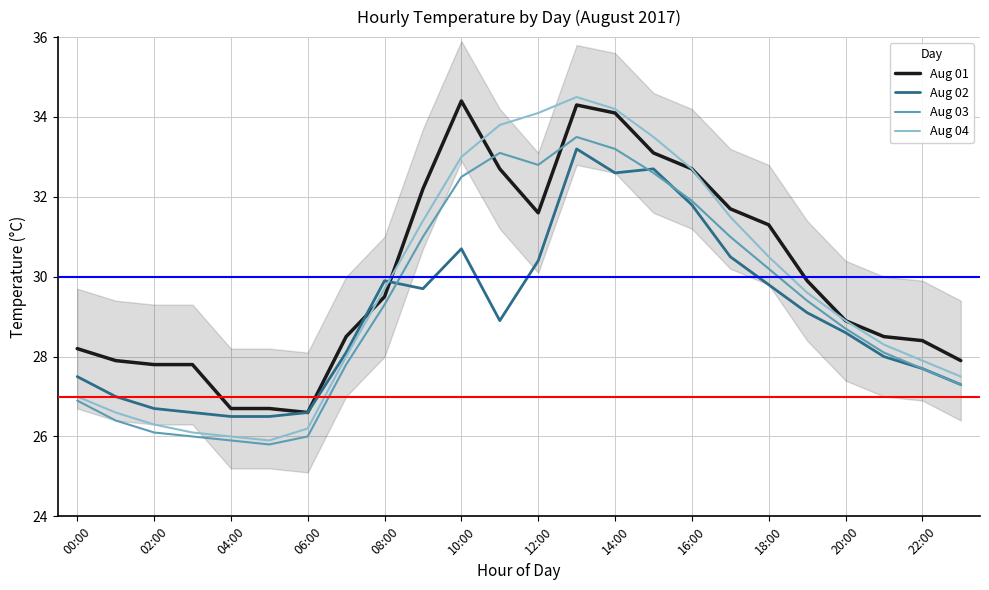

True or false: Aug 02 has a value of 28.6 at 20:00.

True